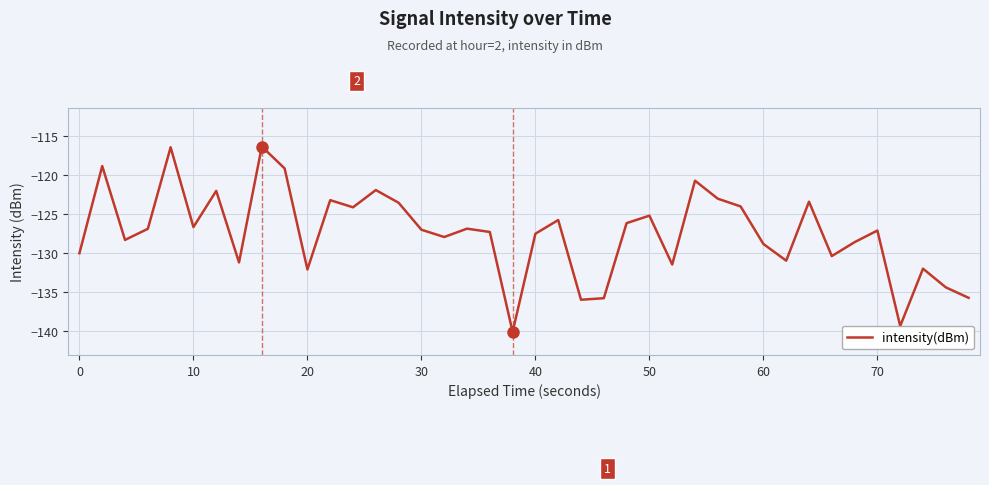

What is the maximum value shown in the chart?

-116.3